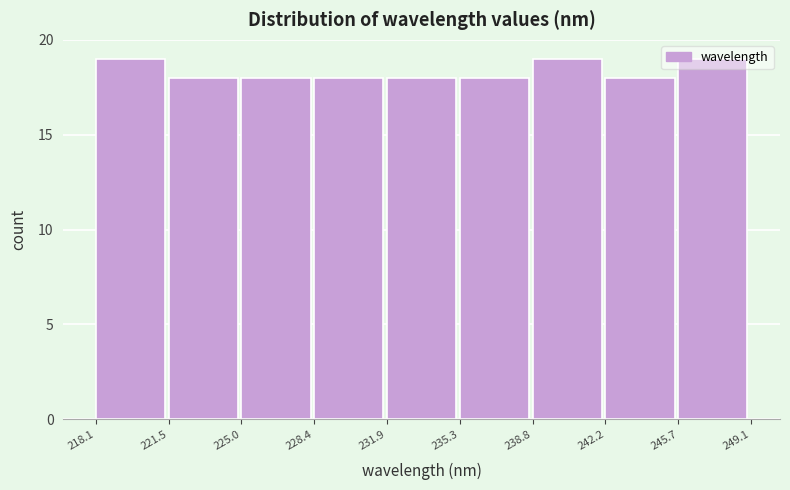

How tall is the bar that spans 242.2 to 245.7 on the x-axis? The values are not printed on the chart, so give them approximately, as read against the axis.

18